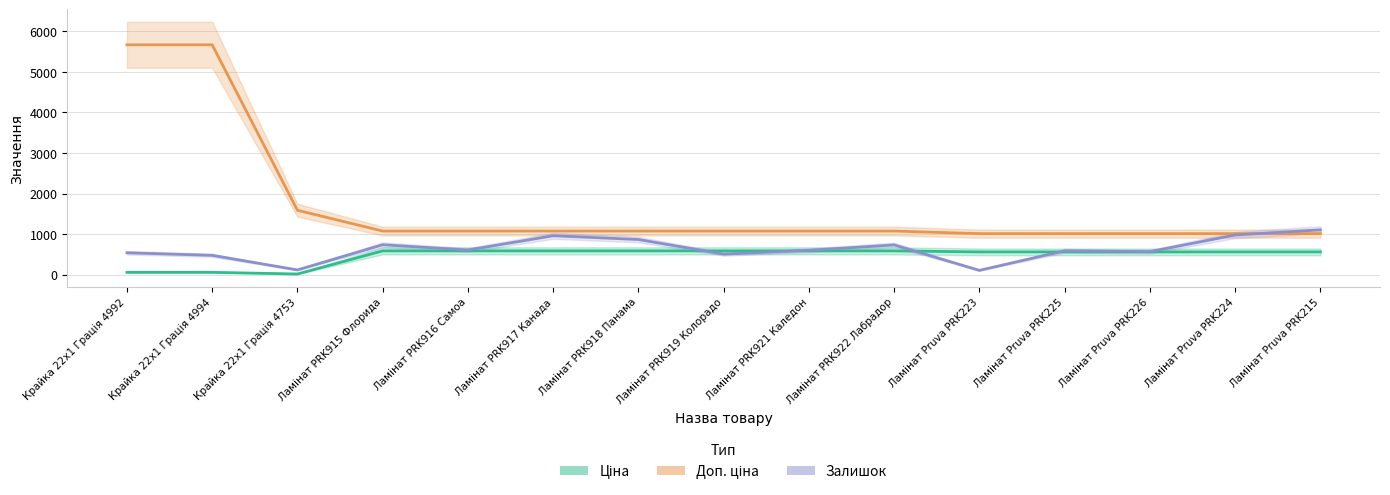

What are all the series names shown in the legend?

Ціна, Доп. ціна, Залишок